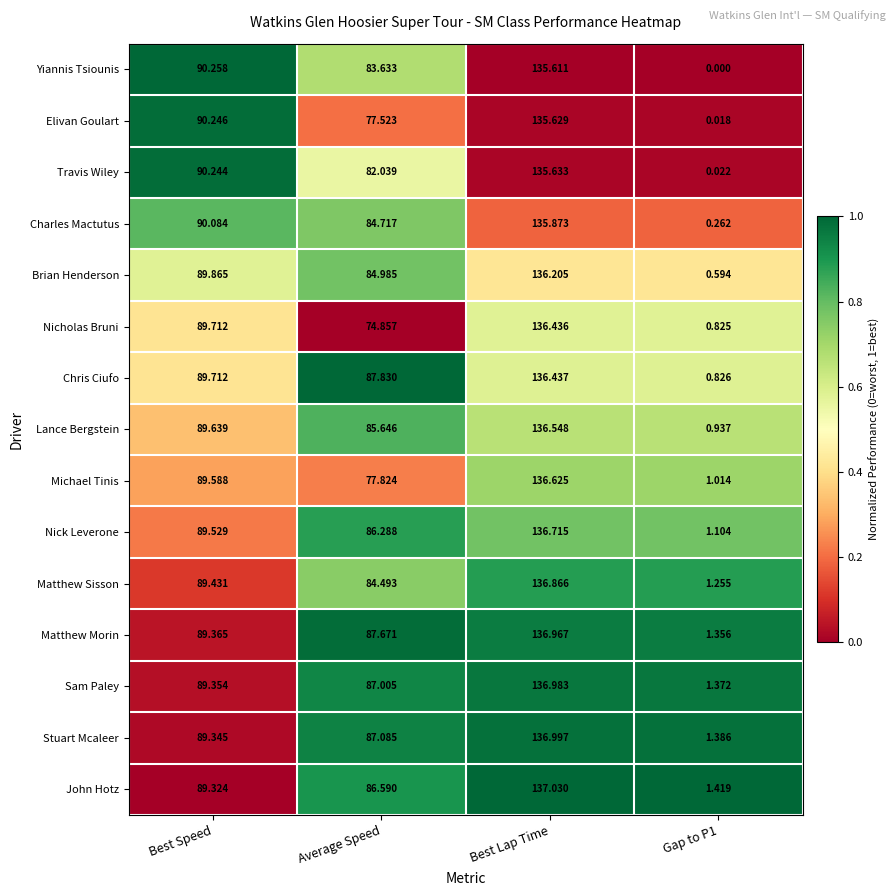

Which category has the highest value in the Stuart Mcaleer series?

Best Lap Time